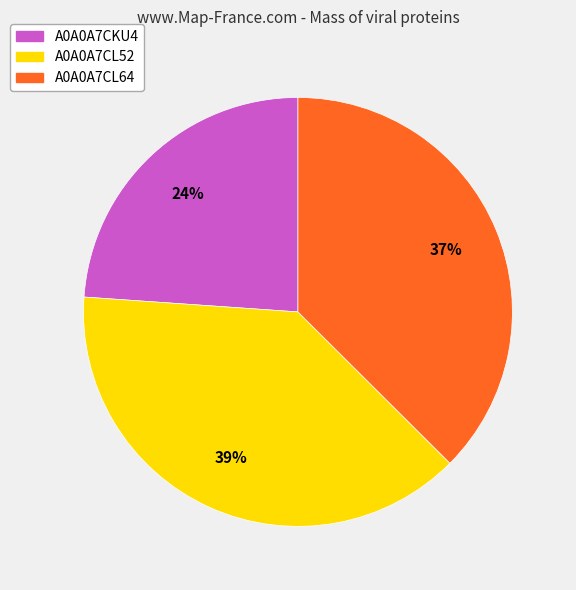

Combined, do A0A0A7CKU4 and A0A0A7CL52 account for over 50%?

Yes